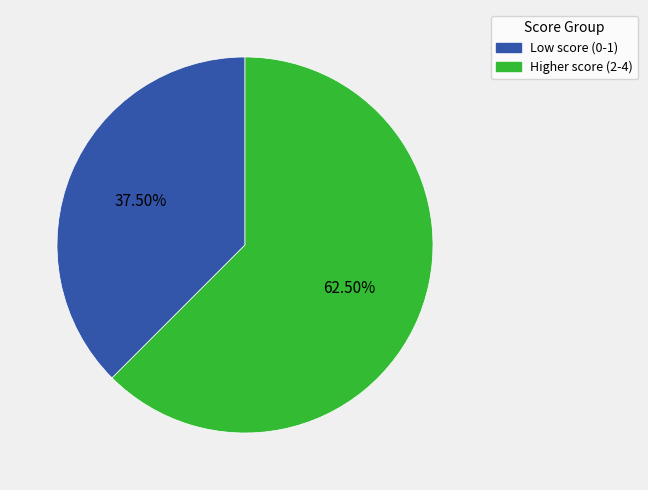

Does any single category account for the majority?

Yes